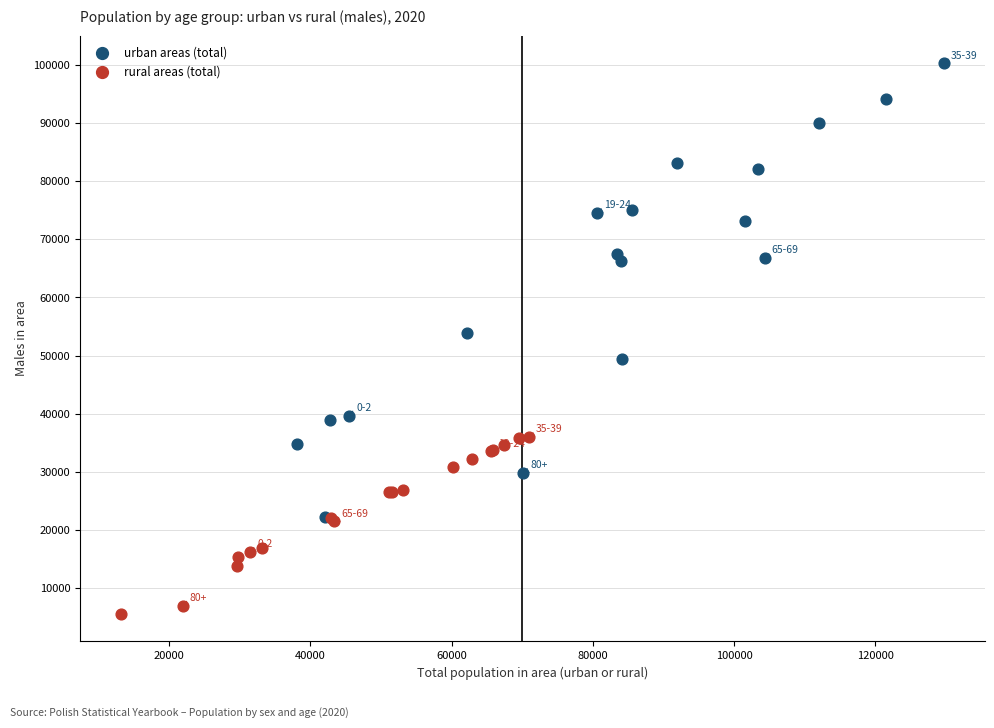

Which series reaches the minimum Y coordinate?

rural areas (total)